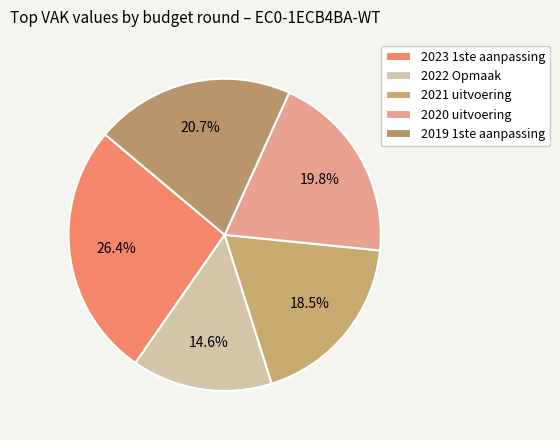

How many slices are in this pie chart?

5